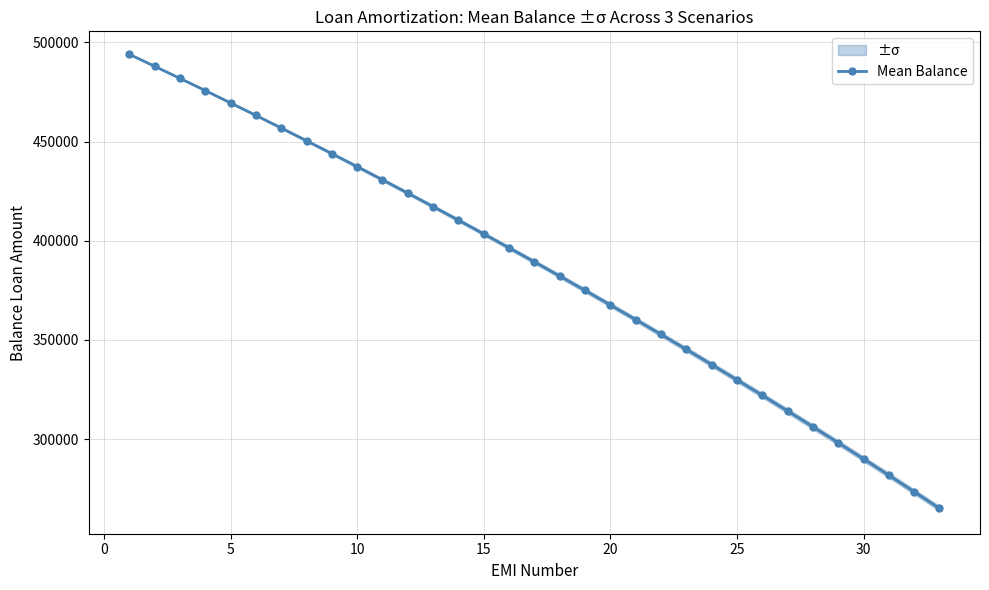

What is the difference between the maximum and minimum values?

228953.8